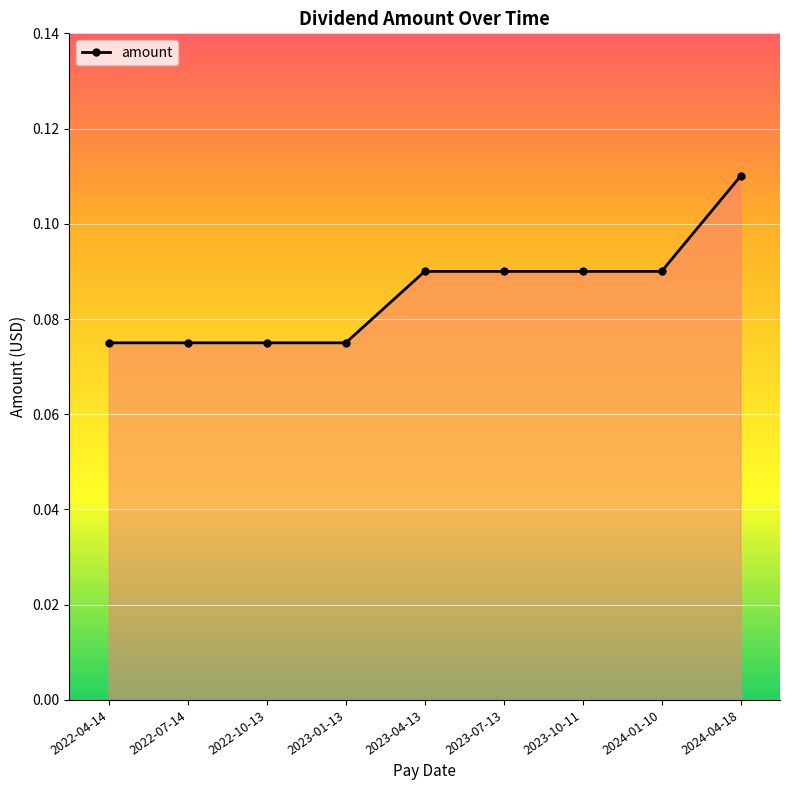

What is the sum of all values?

0.8